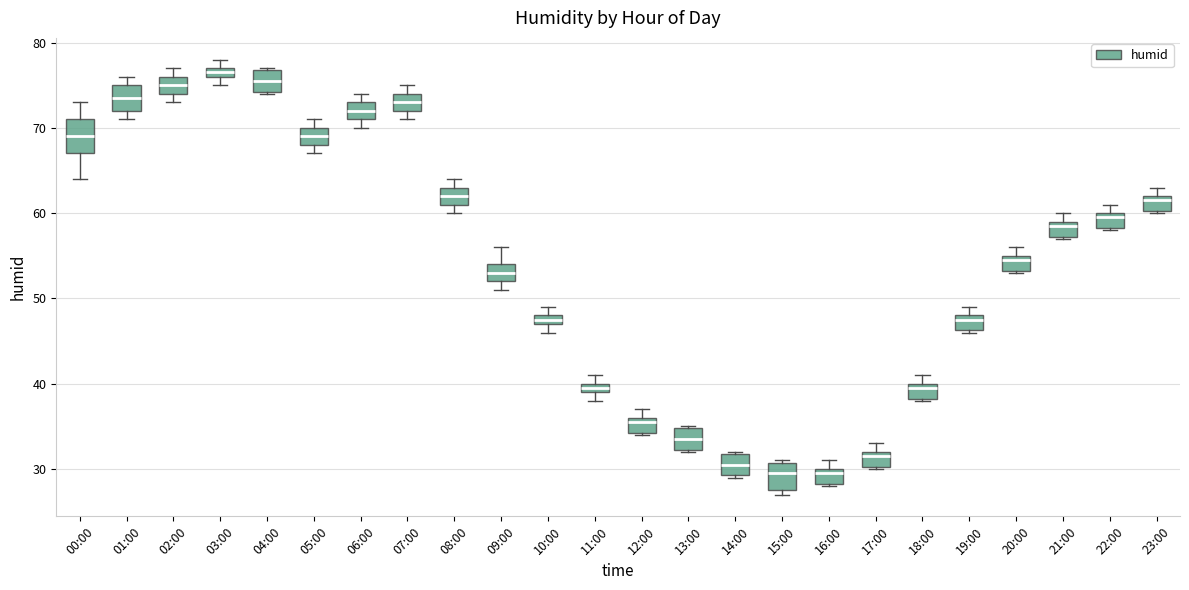

Where is the upper edge of the box for 17:00 on the y-axis? The values are not printed on the chart, so give them approximately, as read against the axis.

32